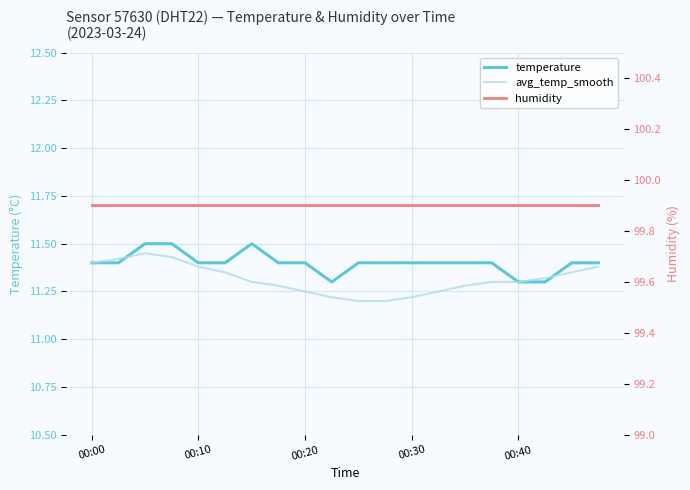

Reading right to left, list all the values displayed in this chart.

temperature: 11.4	11.4	11.3	11.3	11.4	11.4	11.4	11.4	11.4	11.4	11.3	11.4	11.4	11.5	11.4	11.4	11.5	11.5	11.4	11.4
avg_temp_smooth: 11.4	11.3	11.3	11.3	11.3	11.3	11.2	11.2	11.2	11.2	11.2	11.2	11.3	11.3	11.3	11.4	11.4	11.4	11.4	11.4
humidity: 99.9	99.9	99.9	99.9	99.9	99.9	99.9	99.9	99.9	99.9	99.9	99.9	99.9	99.9	99.9	99.9	99.9	99.9	99.9	99.9